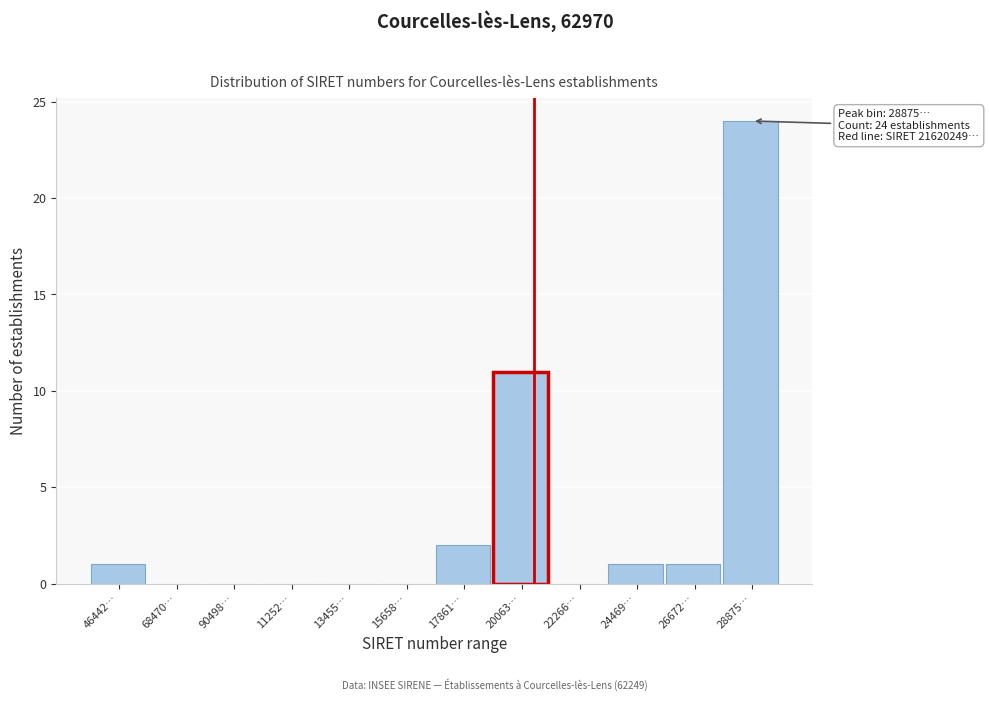

Reading left to right, transcribe all the data shown in this chart.

46442…=1	68470…=0	90498…=0	11252…=0	13455…=0	15658…=0	17861…=2	20063…=11	22266…=0	24469…=1	26672…=1	28875…=24